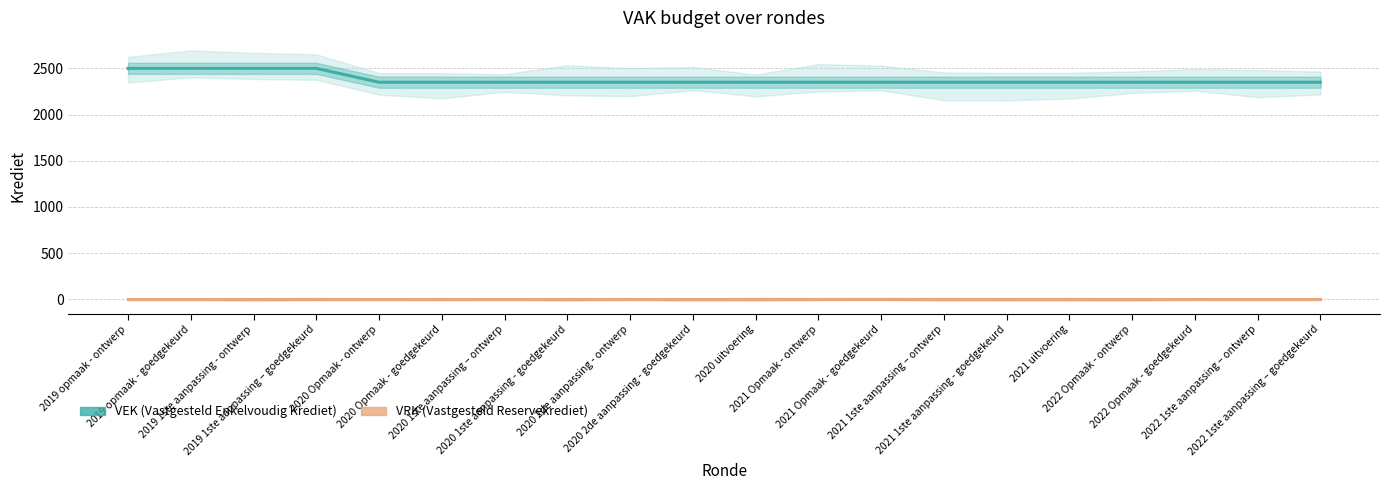

Rank the series by their average value, from lowest to highest.

VRK, VEK